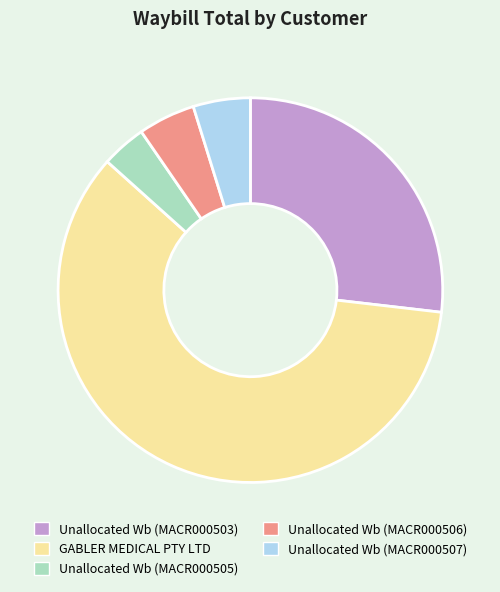

Approximately how many times larger is the value at Unallocated Wb (MACR000505) compared to Unallocated Wb (MACR000506)?

0.8